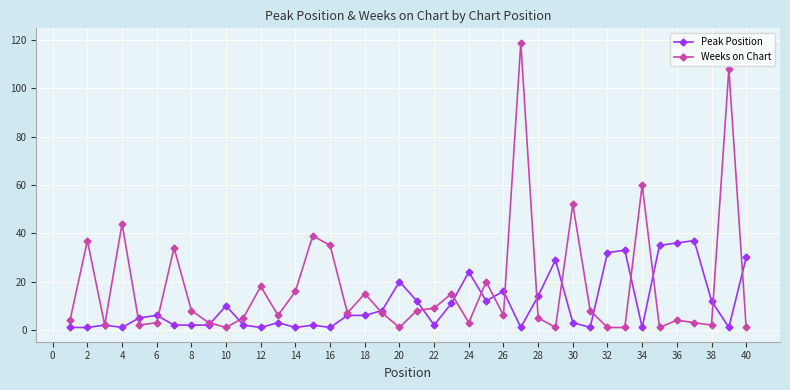

What is the minimum value shown in the chart?

1